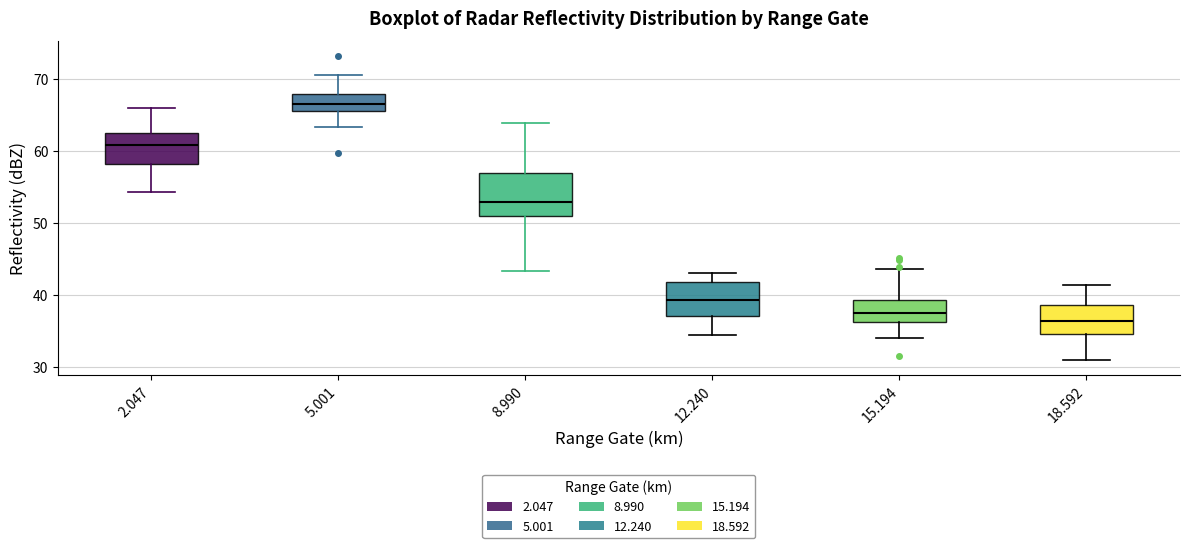

Comparing the boxes themselves (not the whiskers), which one is the tallest?

8.990